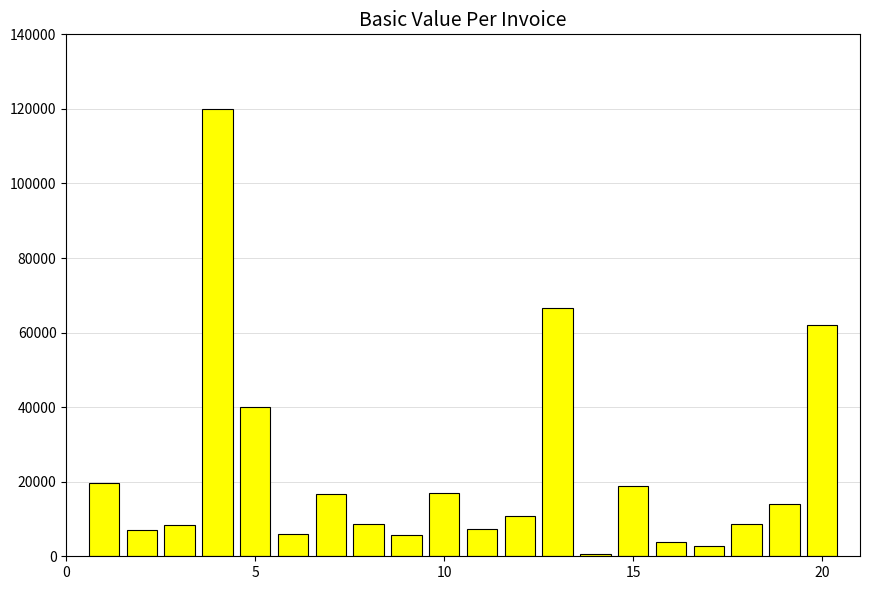

What is the difference between the maximum and second lowest values?

117192.0